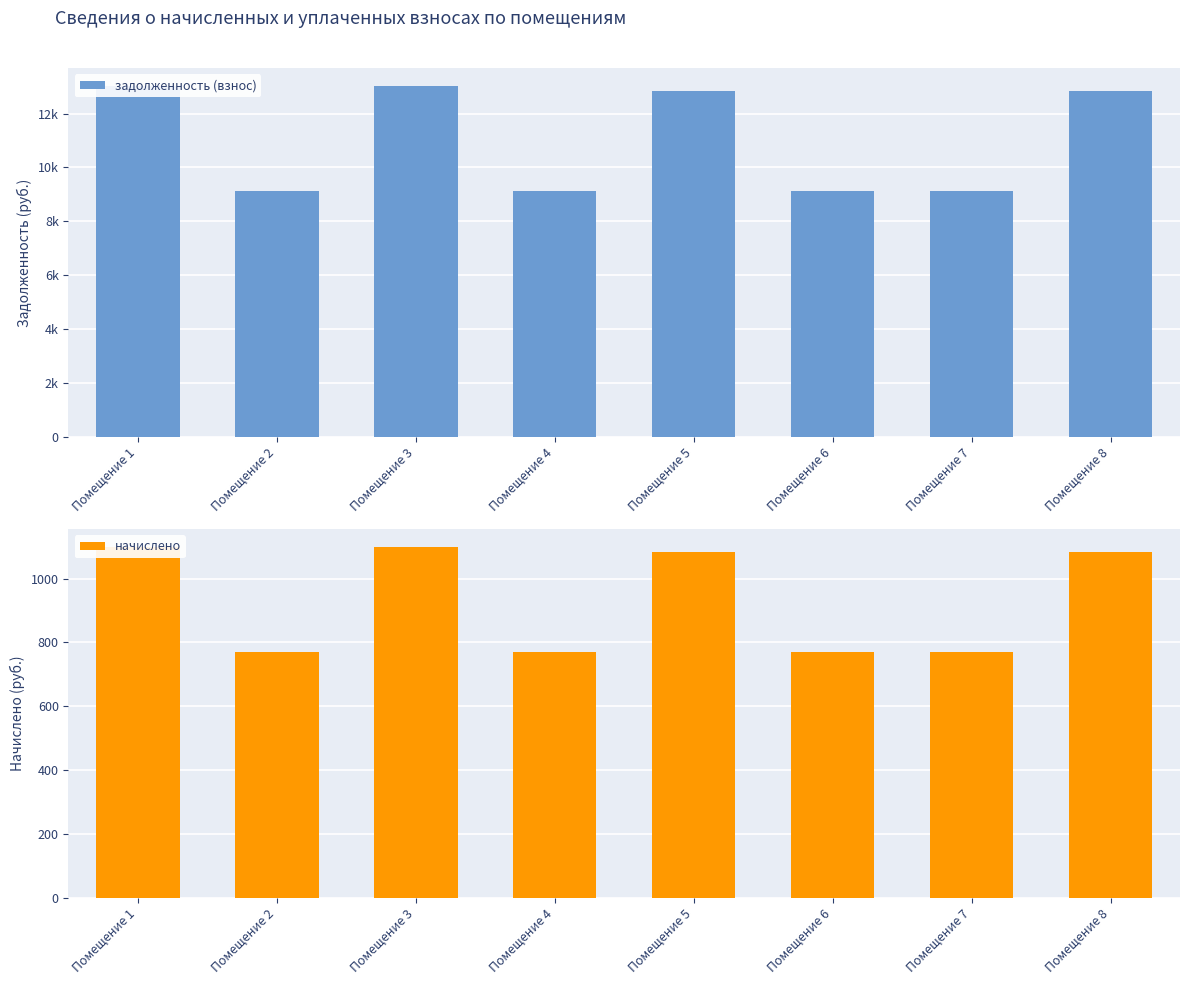

How many values in the задолженность (взнос) series exceed 12825?

4